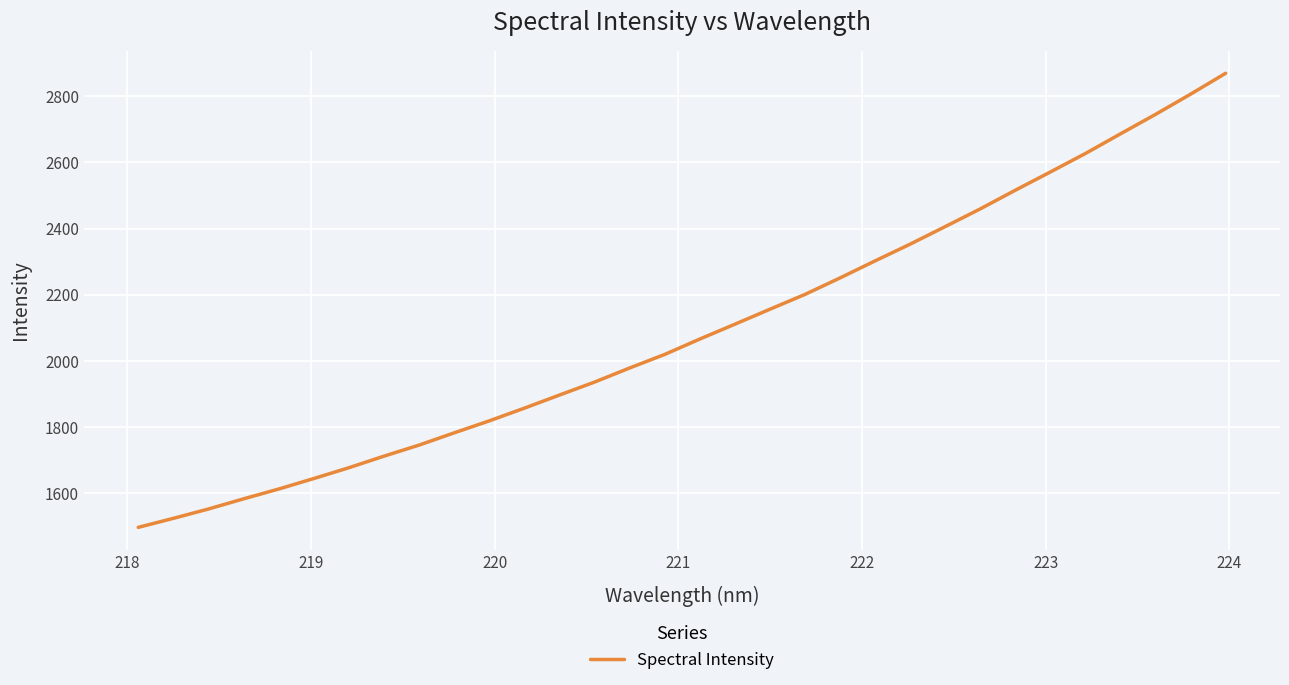

What is the minimum value shown in the chart?

1496.4